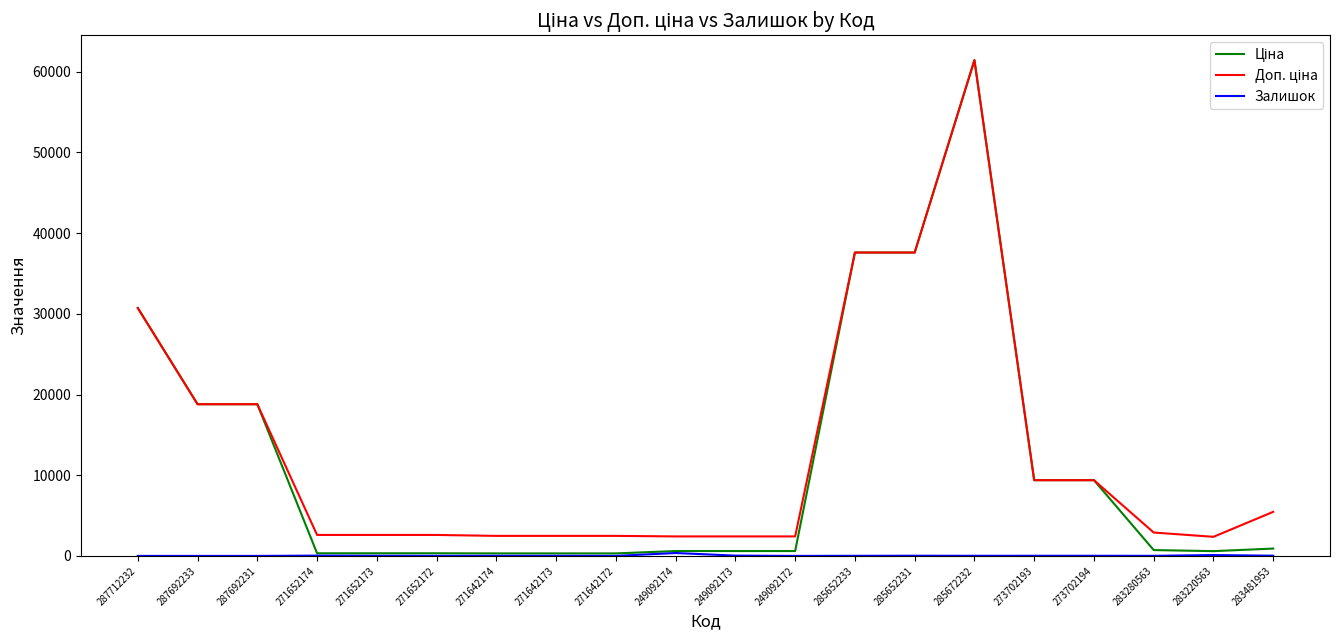

At which category is the sum across all series the highest?

285672232